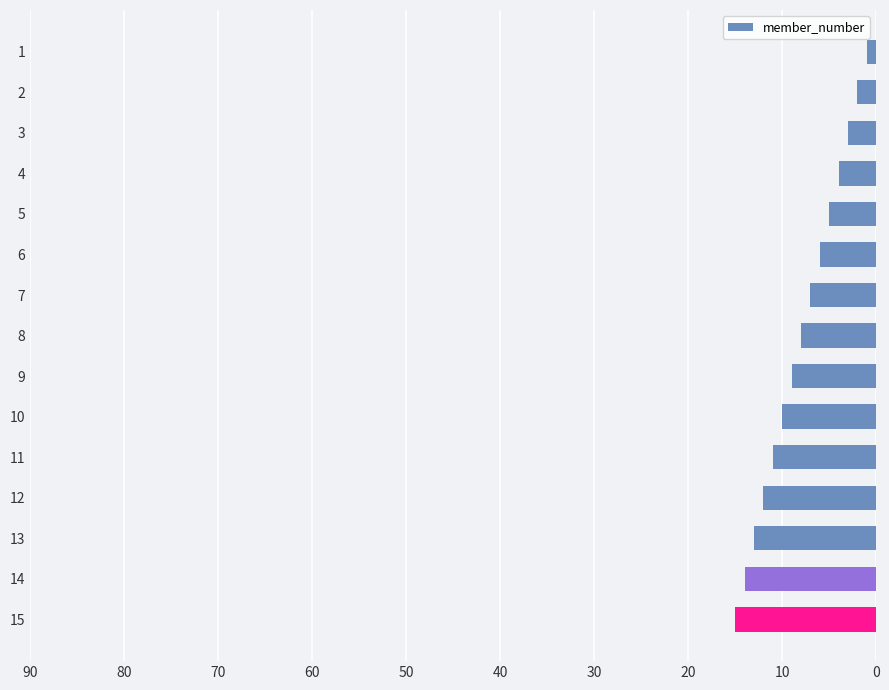

Are the bars horizontal?

Yes